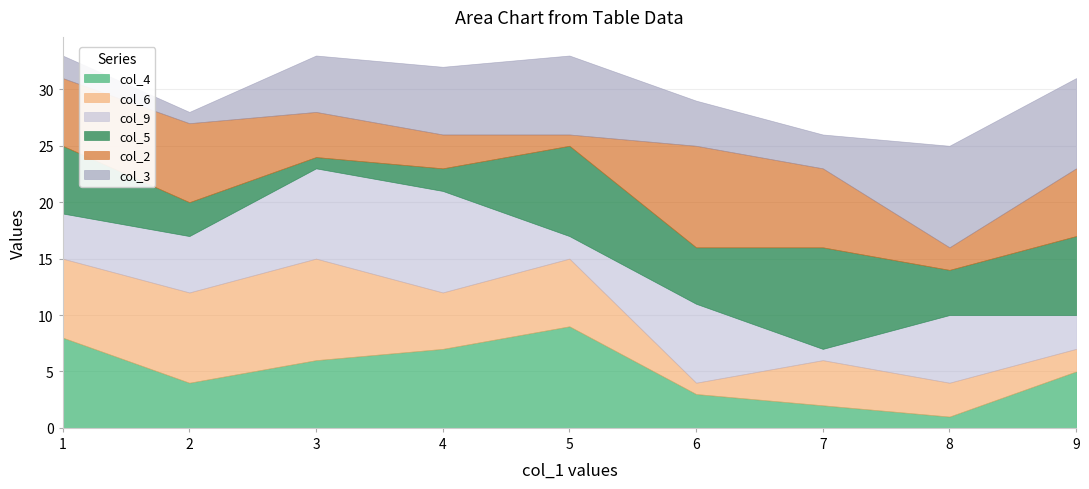

Rank the categories by col_4 value from lowest to highest.

8, 7, 6, 2, 9, 3, 4, 1, 5